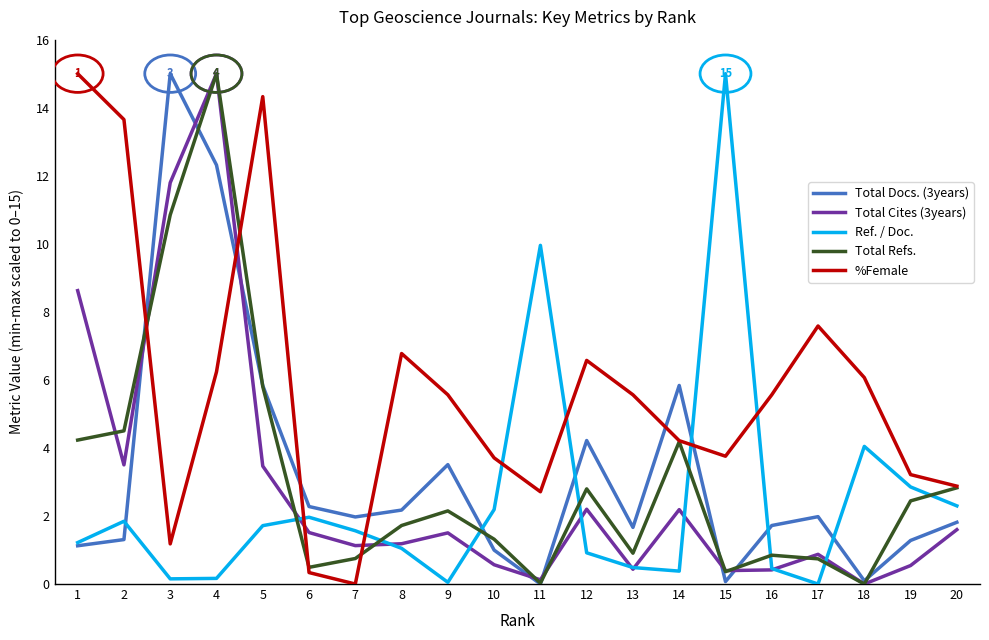

Between which two adjacent categories do Total Docs. (3years) and %Female first intersect?

2 and 3